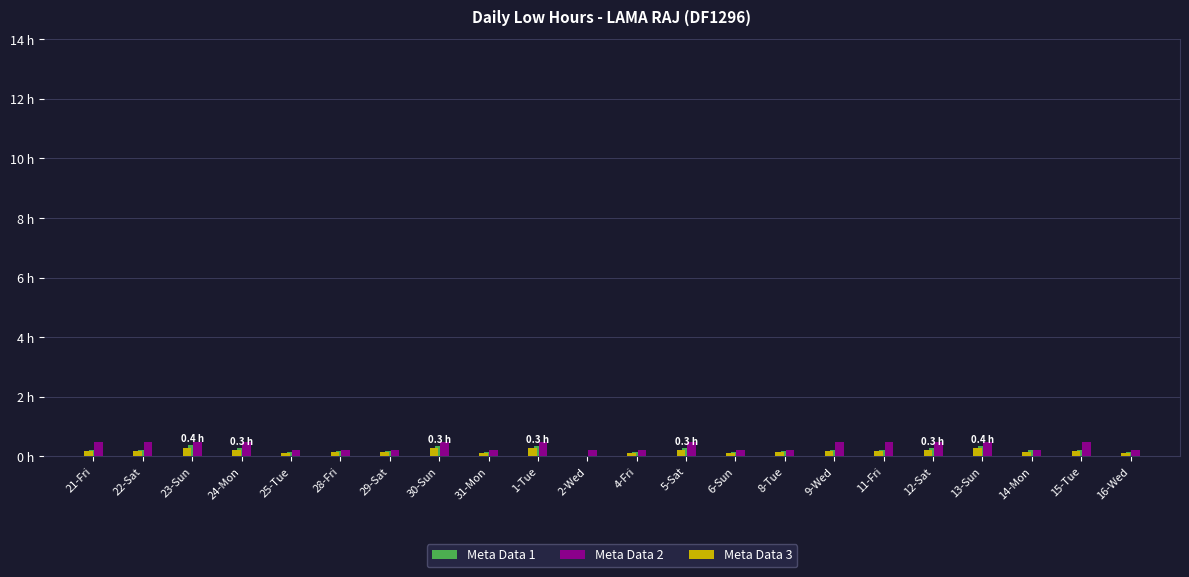

Are the bars horizontal?

No